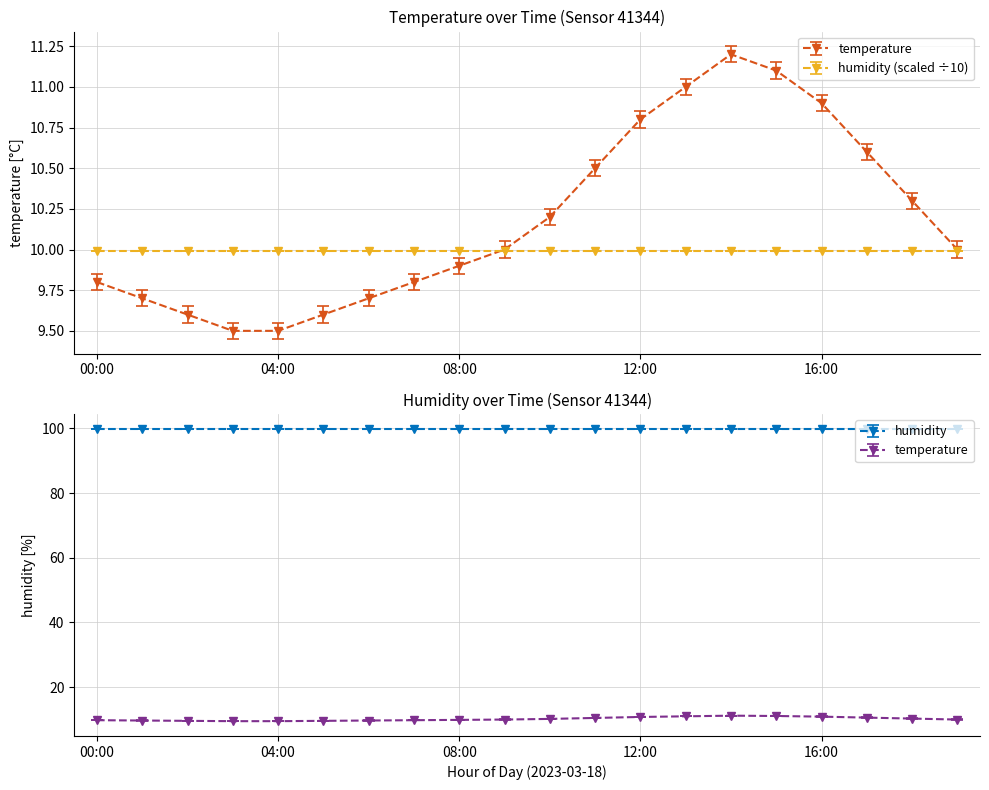

Where is the data nearest to the value 10?

09:00